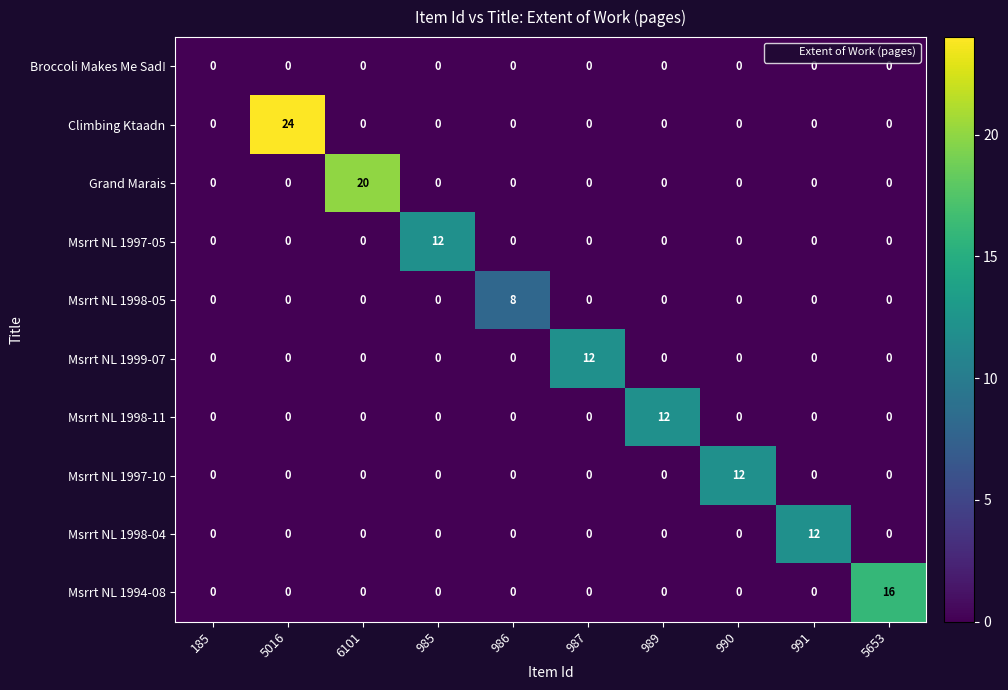

Which series has the largest total across all categories?

Climbing Ktaadn